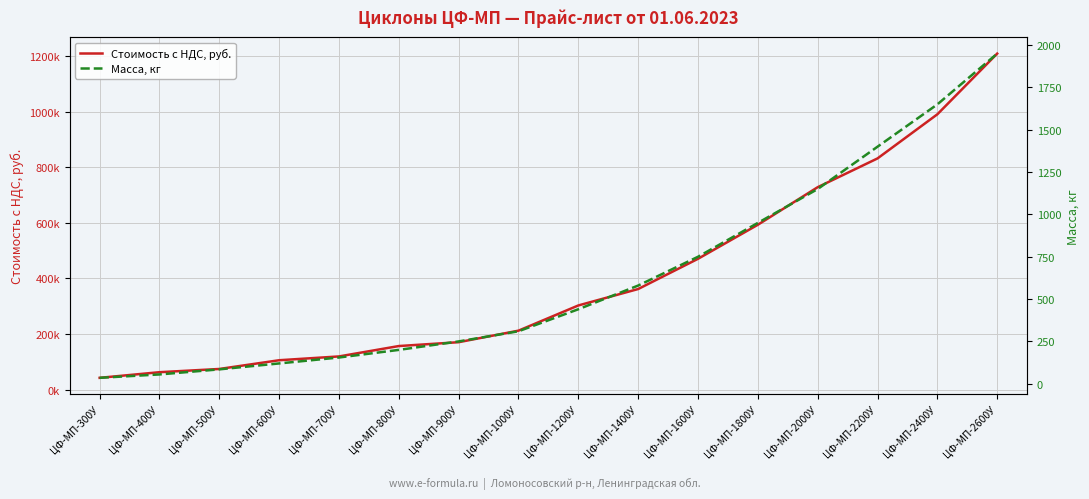

Between ЦФ-МП-400У and ЦФ-МП-500У, which series saw the biggest shift?

Стоимость с НДС, руб.